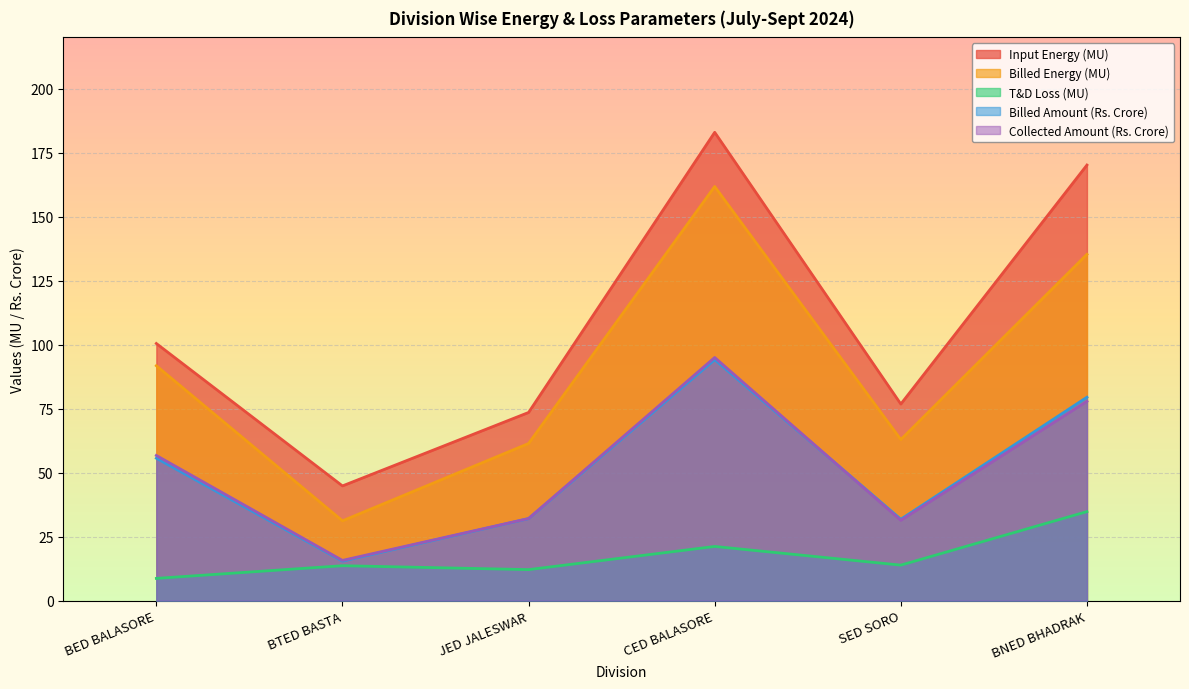

At BED BALASORE, list the series in order from smallest to largest.

T&D Loss (MU), Billed Amount (Rs. Crore), Collected Amount (Rs. Crore), Billed Energy (MU), Input Energy (MU)